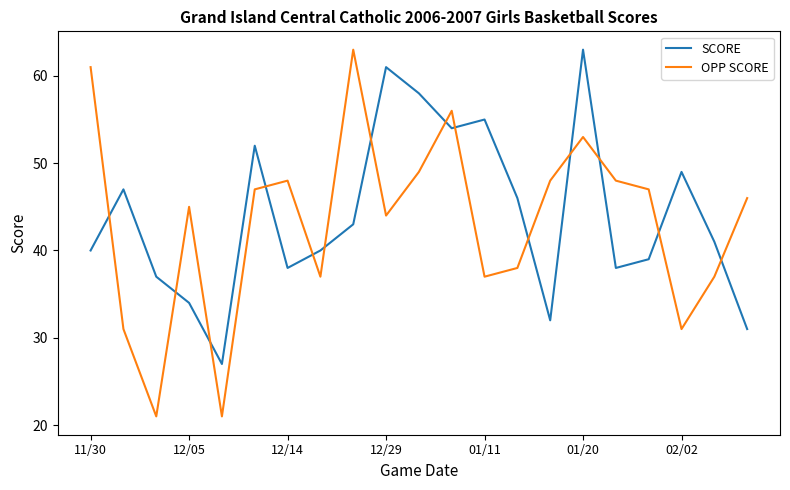

How many distinct data groups are displayed?

2